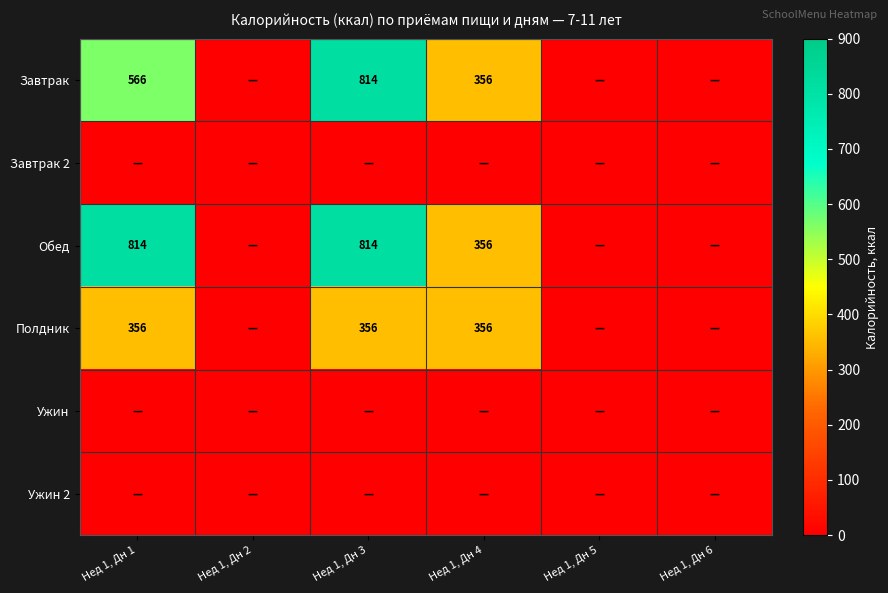

What is the difference between the highest and lowest values at Нед 1, Дн 1?

814.5